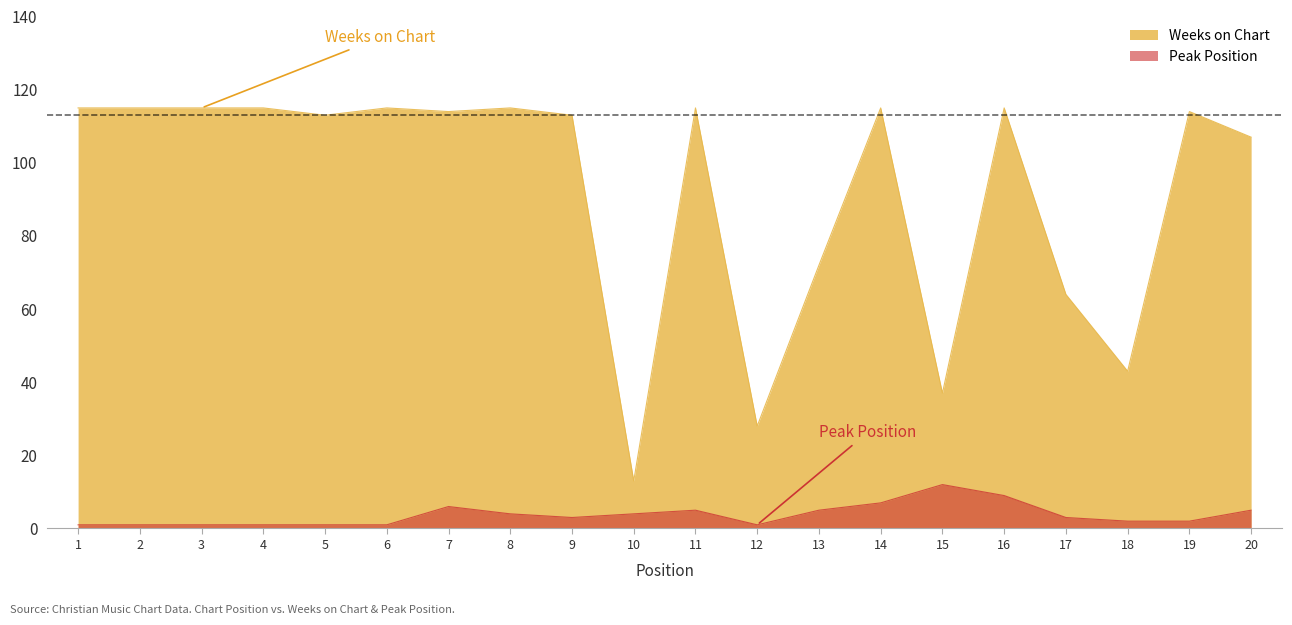

What is the minimum value for Weeks on Chart?

13